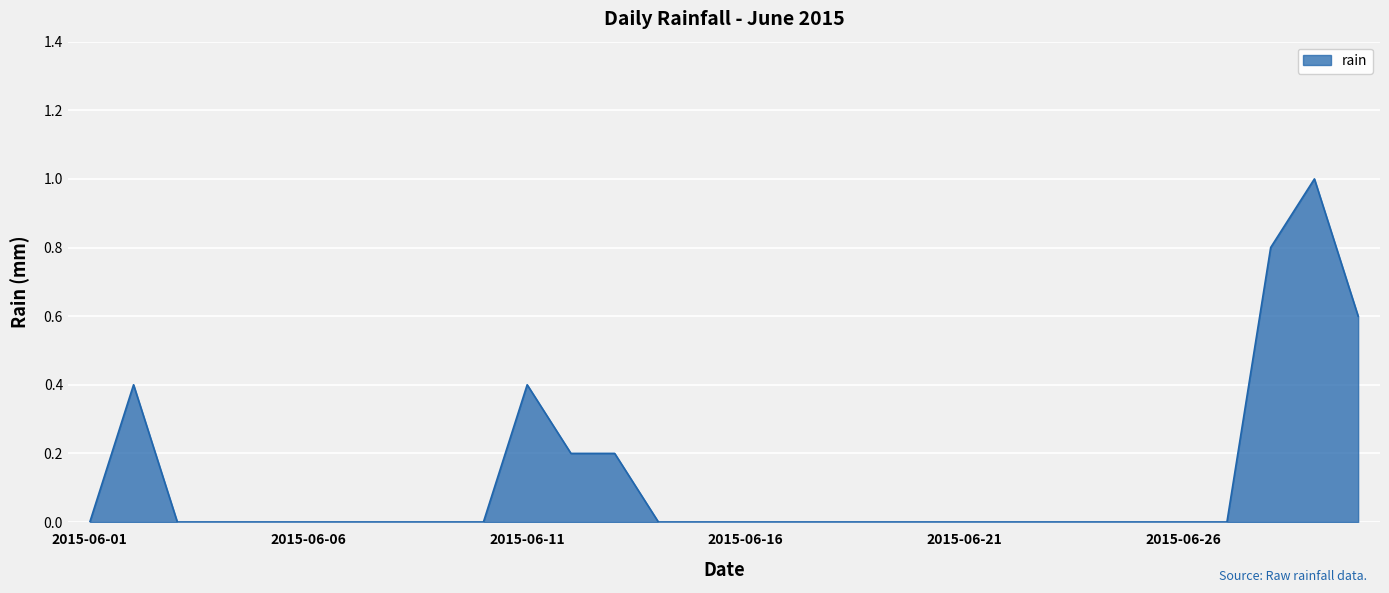

What is the maximum value shown in the chart?

1.0